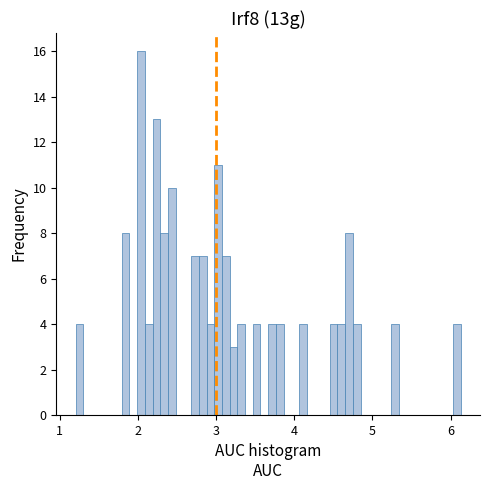

Around what value on the x-axis is the tallest bar? Give the approximate position of its centre, as read against the axis.

2.0